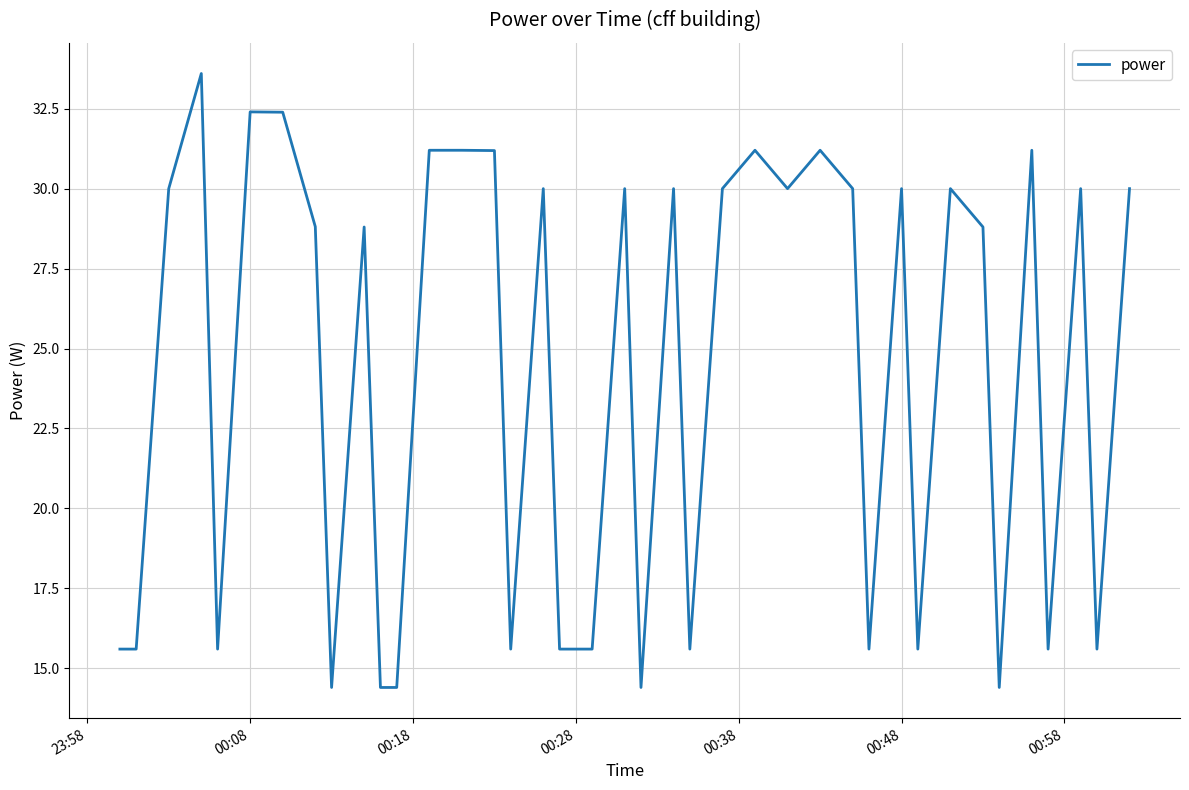

What is the greatest value displayed?

33.6